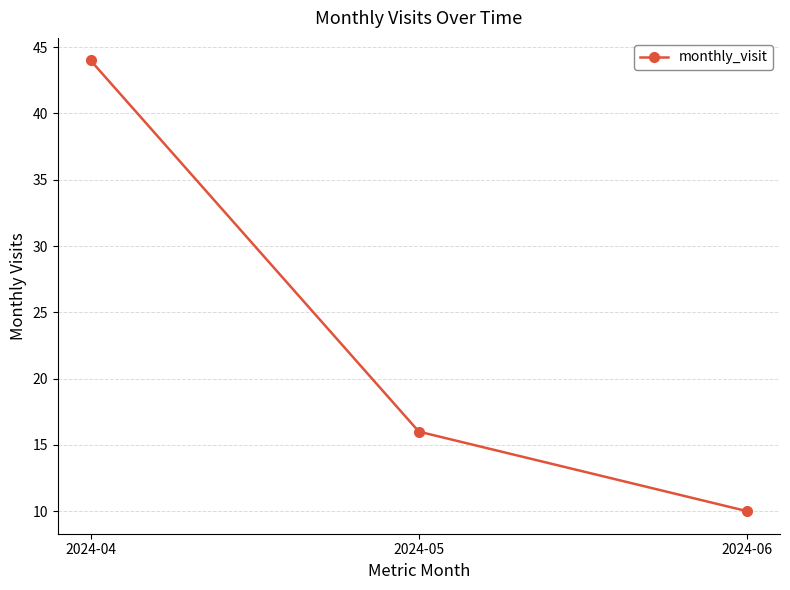

True or false: the data shows 16 at 2024-05.

True